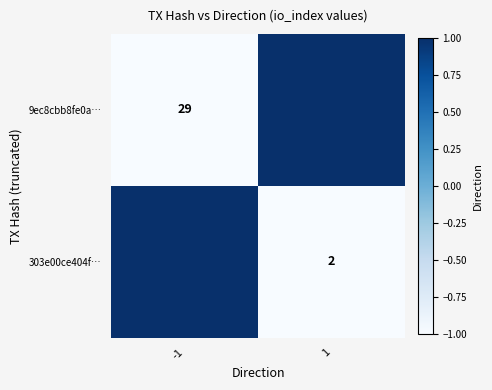

Count the number of data series in this chart.

2